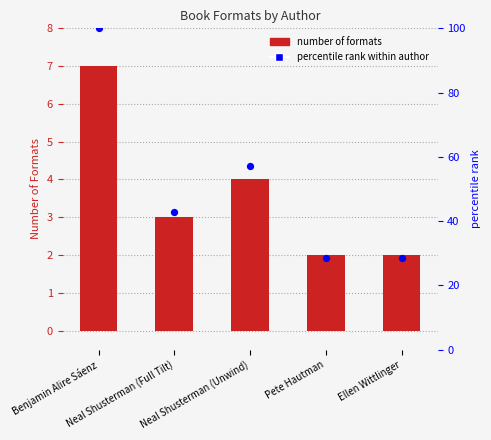

At how many categories does at least one series exceed 72?

1